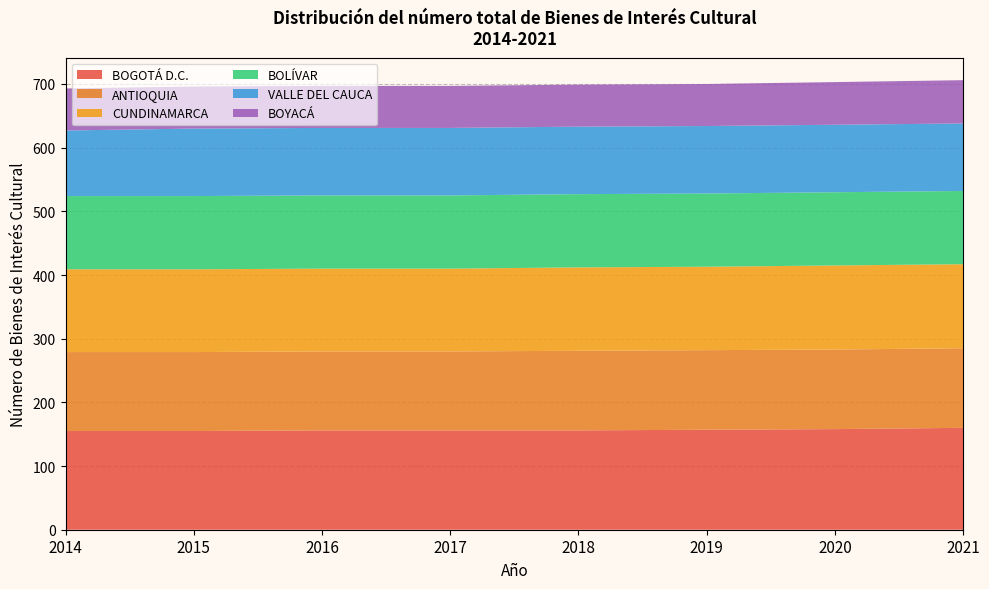

Reading left to right, transcribe all the data shown in this chart.

BOGOTÁ D.C.: 2014=155	2015=155	2016=156	2017=156	2018=156	2019=157	2020=158	2021=160
ANTIOQUIA: 2014=124	2015=124	2016=124	2017=124	2018=125	2019=125	2020=125	2021=125
CUNDINAMARCA: 2014=130	2015=130	2016=130	2017=130	2018=131	2019=131	2020=132	2021=132
BOLÍVAR: 2014=115	2015=115	2016=115	2017=115	2018=115	2019=115	2020=115	2021=115
VALLE DEL CAUCA: 2014=103	2015=106	2016=106	2017=106	2018=106	2019=106	2020=106	2021=106
BOYACÁ: 2014=66	2015=66	2016=66	2017=66	2018=66	2019=66	2020=67	2021=68